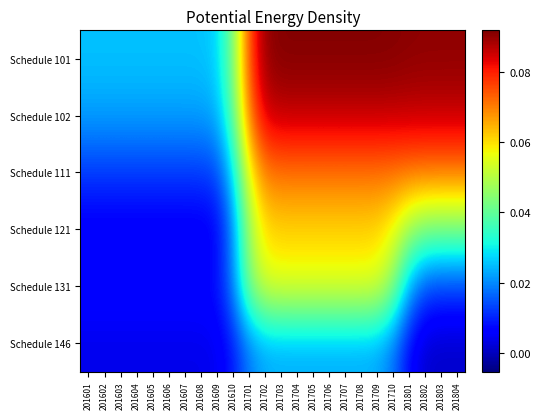

What is the difference between the highest and lowest values at 201710?

0.1